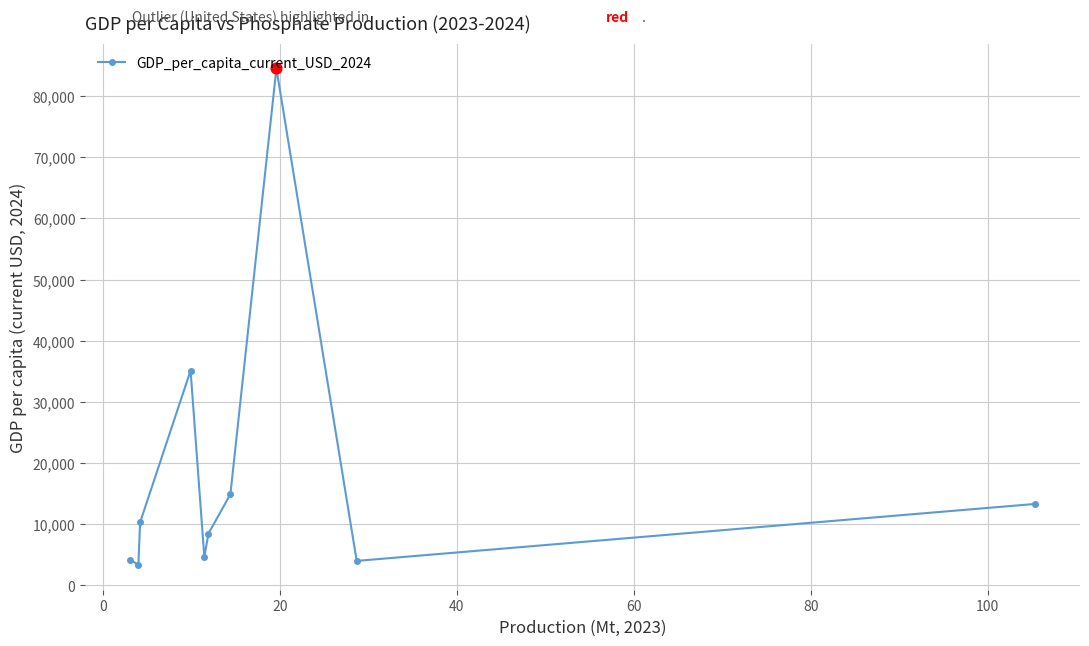

What is the minimum value shown in the chart?

3338.5